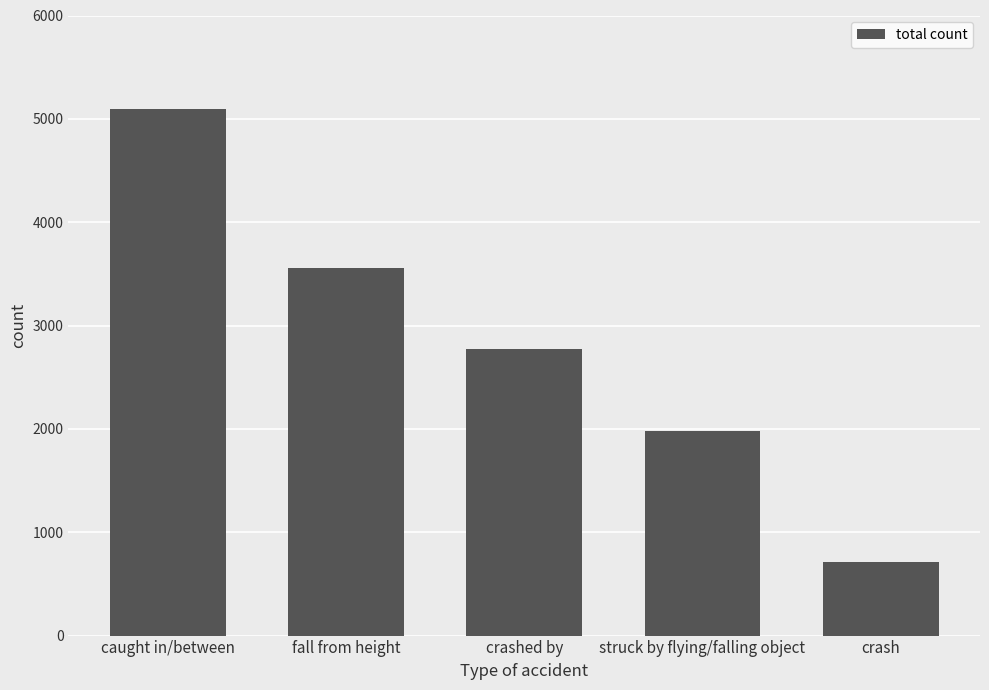

What is the change in value from fall from height to struck by flying/falling object?

-1582